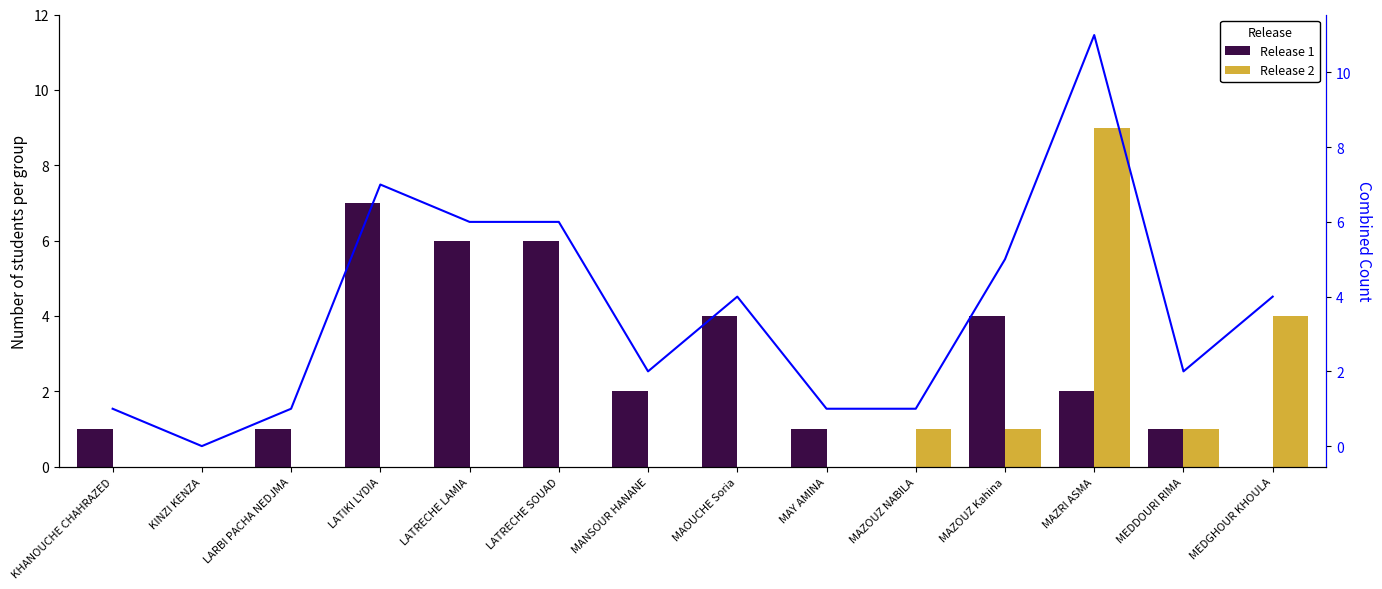

At which label does Combined first exceed 4?

LATIKI LYDIA